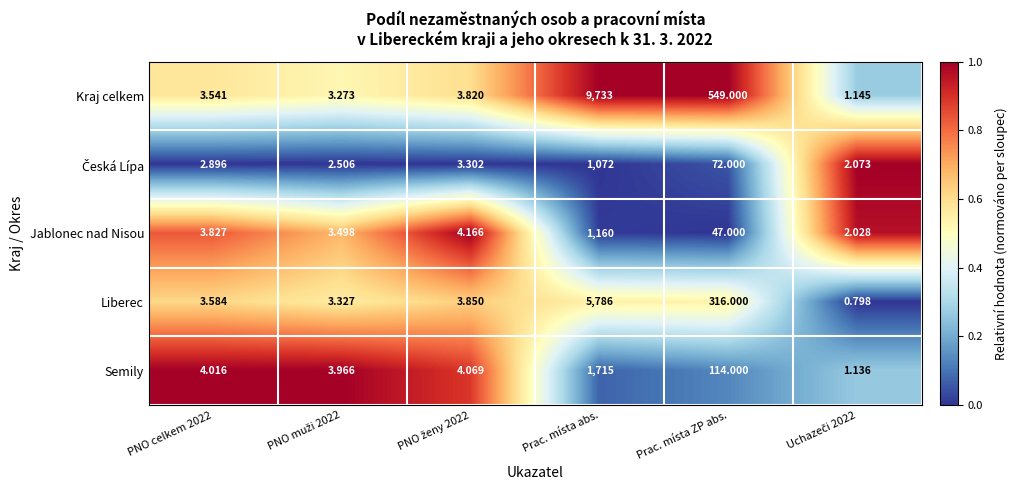

How many values in the Kraj celkem series are below 3?

1